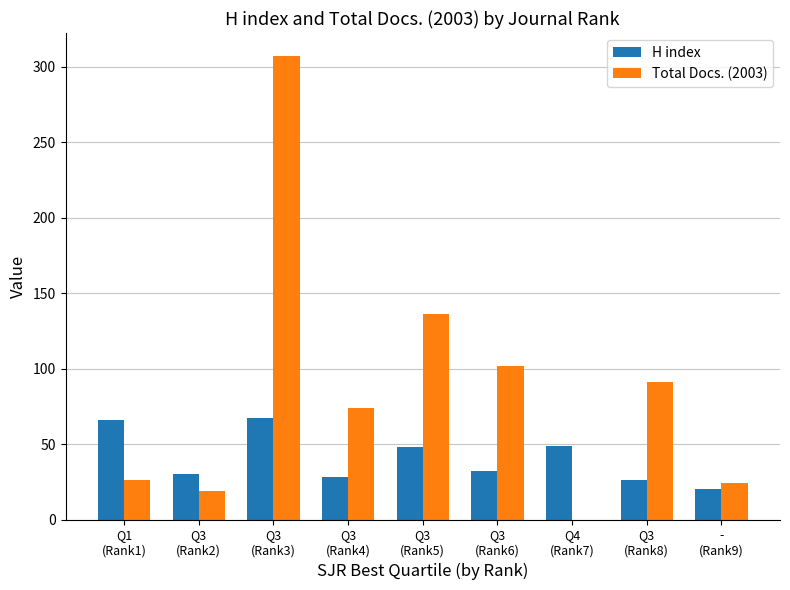

Are the bars horizontal?

No